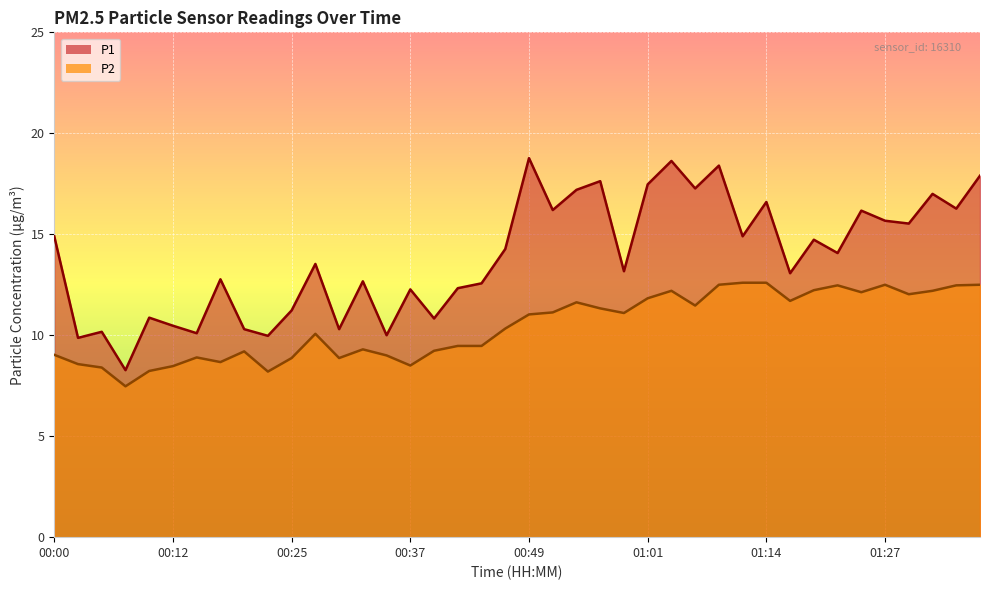

True or false: P1 has more than 1 points higher than both neighbors.

True